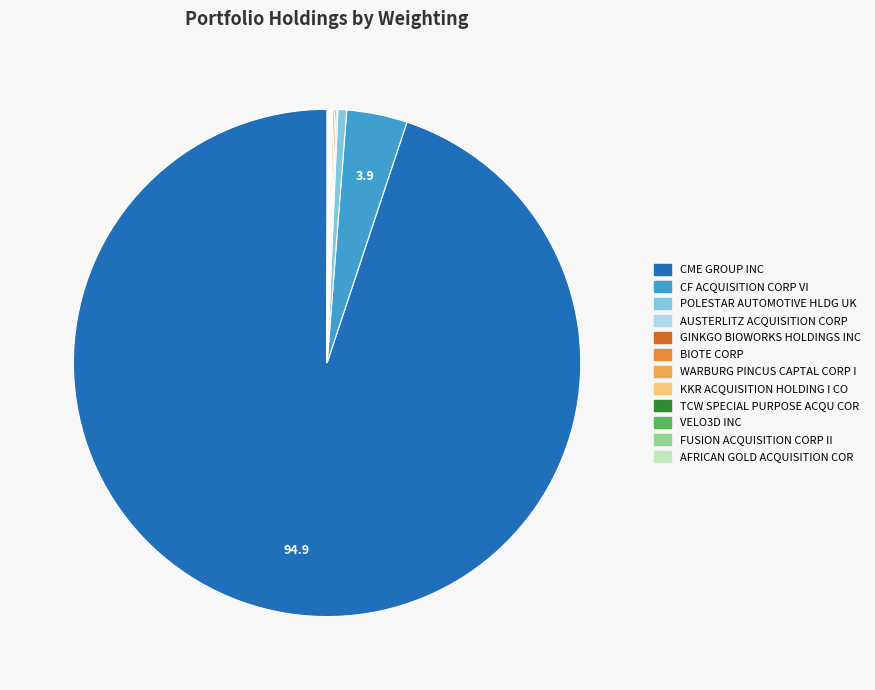

Between POLESTAR AUTOMOTIVE HLDG UK and GINKGO BIOWORKS HOLDINGS INC, which is larger?

POLESTAR AUTOMOTIVE HLDG UK